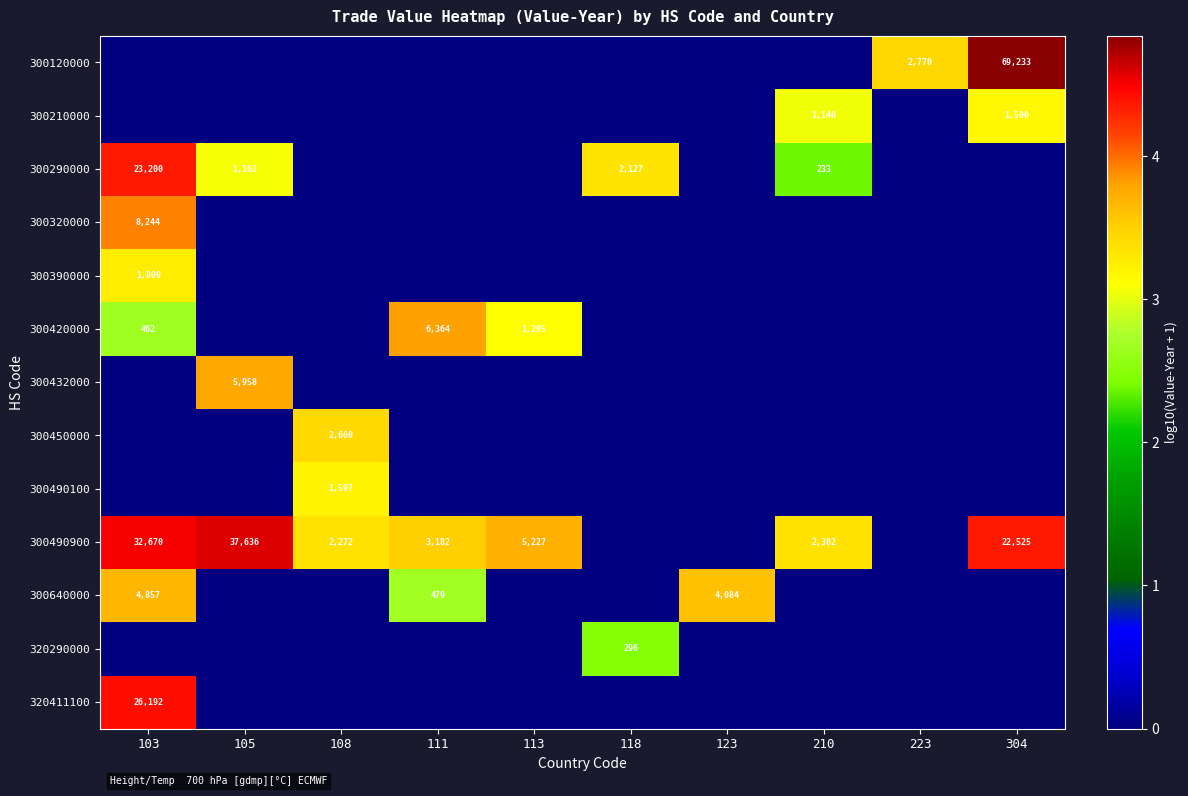

The 300320000 series shows 0.0 at 113. True or false?

True